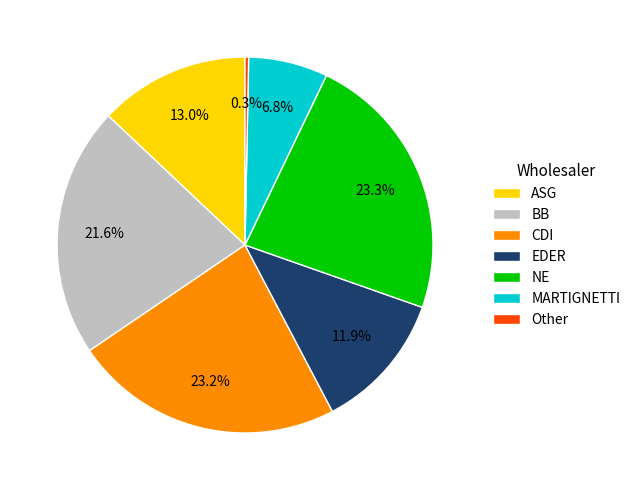

How many slices are in this pie chart?

7